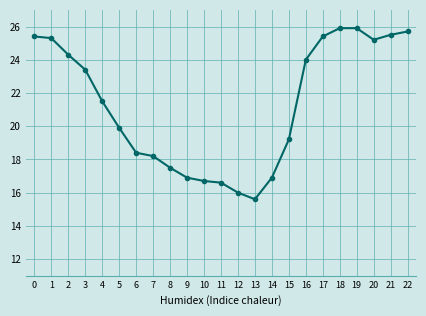

How many values exceed 21?

12